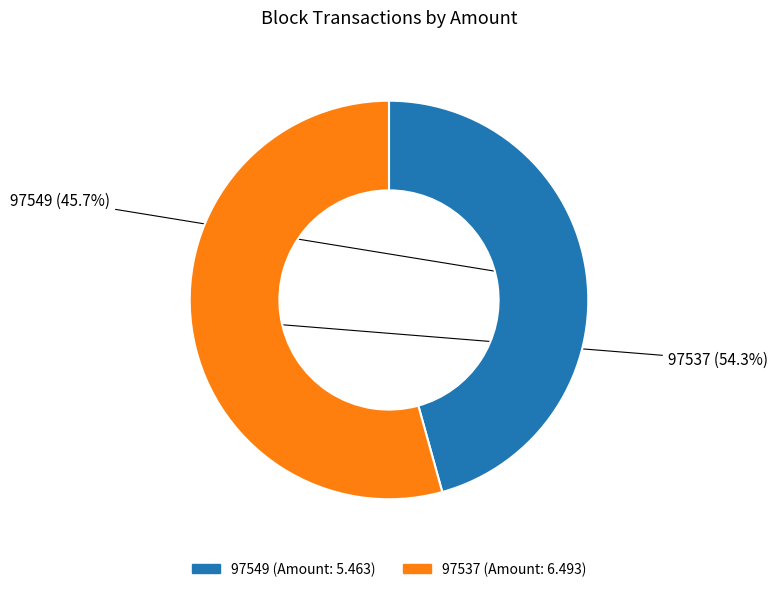

Do 97549 and 97537 together represent more than half of the pie?

Yes